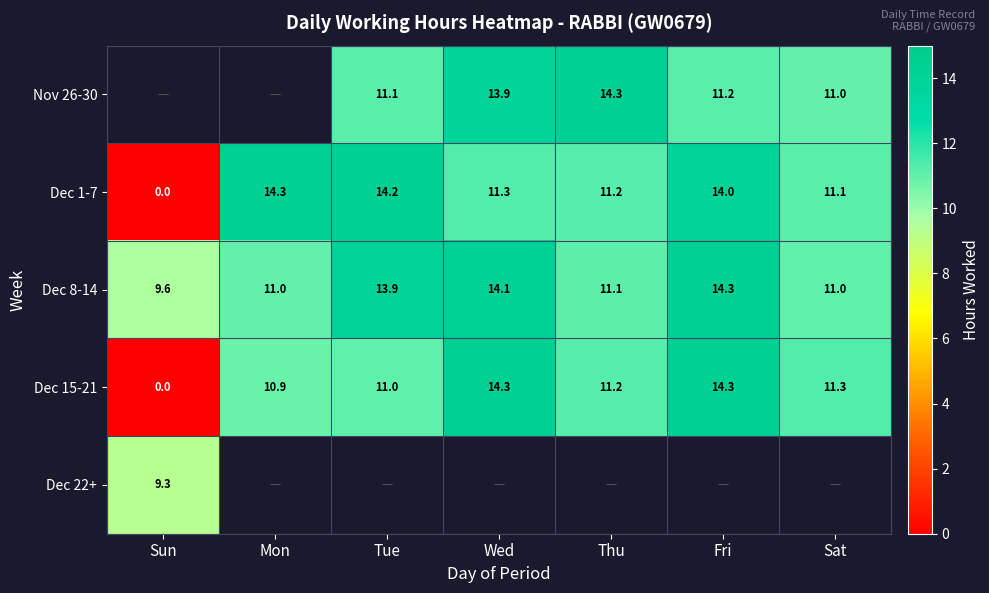

Which category has the lowest value in the Dec 8-14 series?

Sun